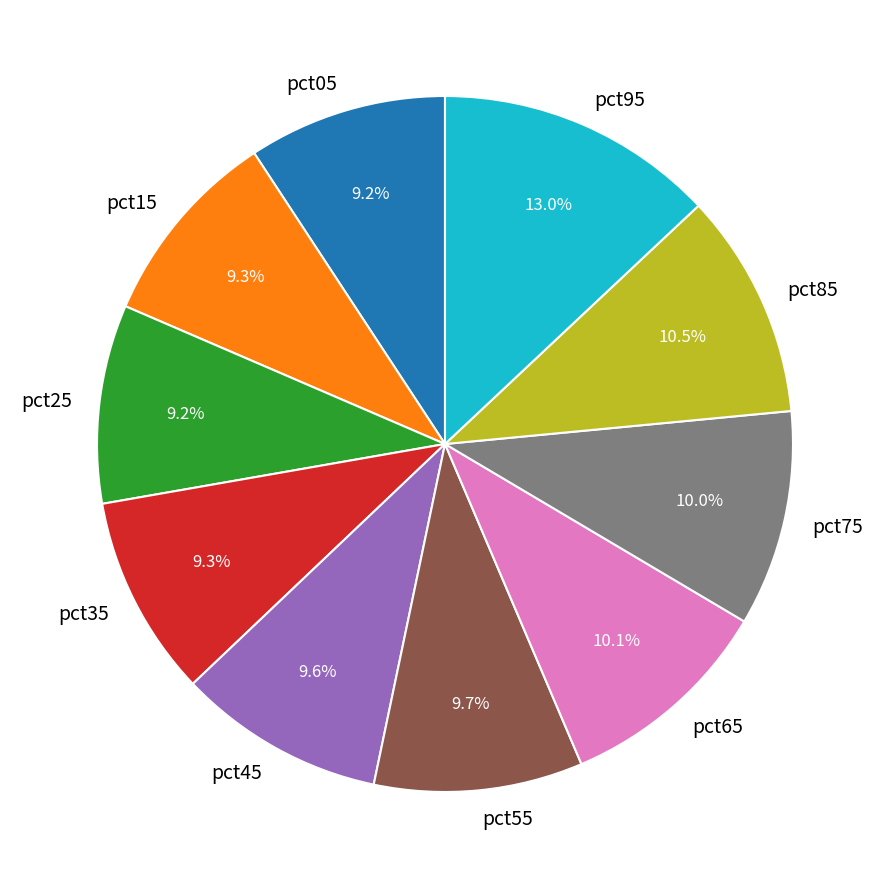

Is pct55 the majority of the pie?

No